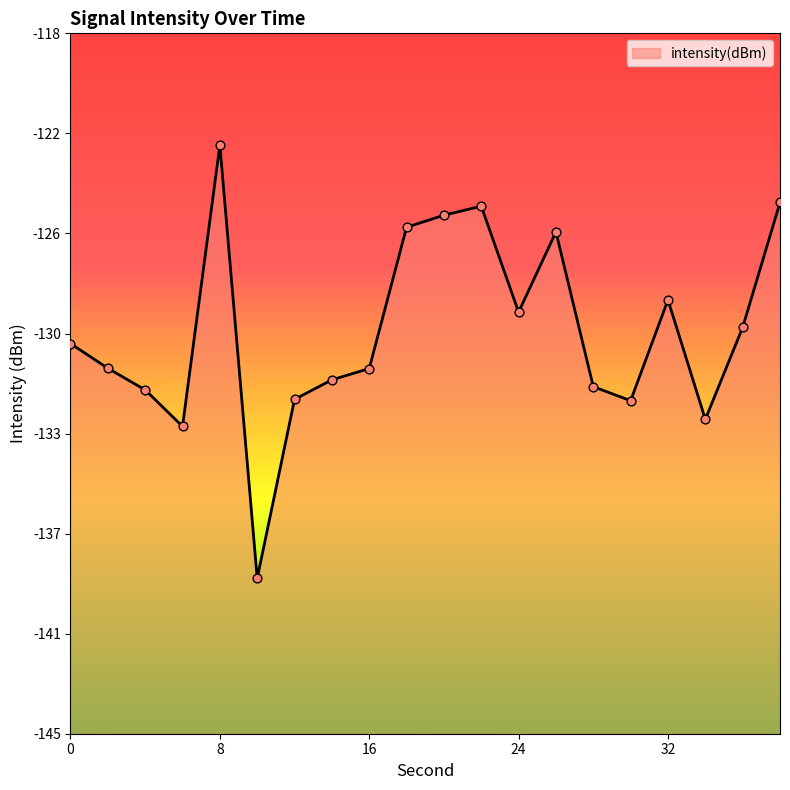

Which has a higher value, 12 or 32?

32